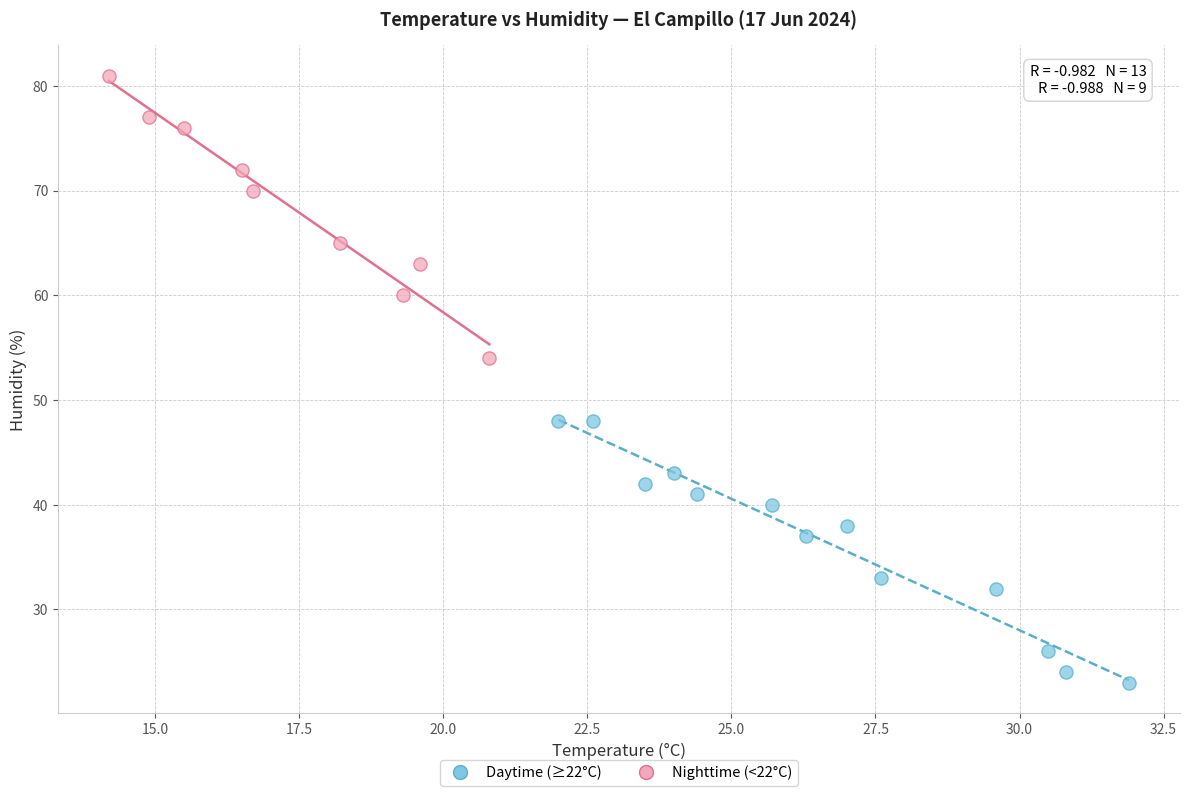

What are all the series names shown in the legend?

Daytime (≥22°C), Nighttime (<22°C)